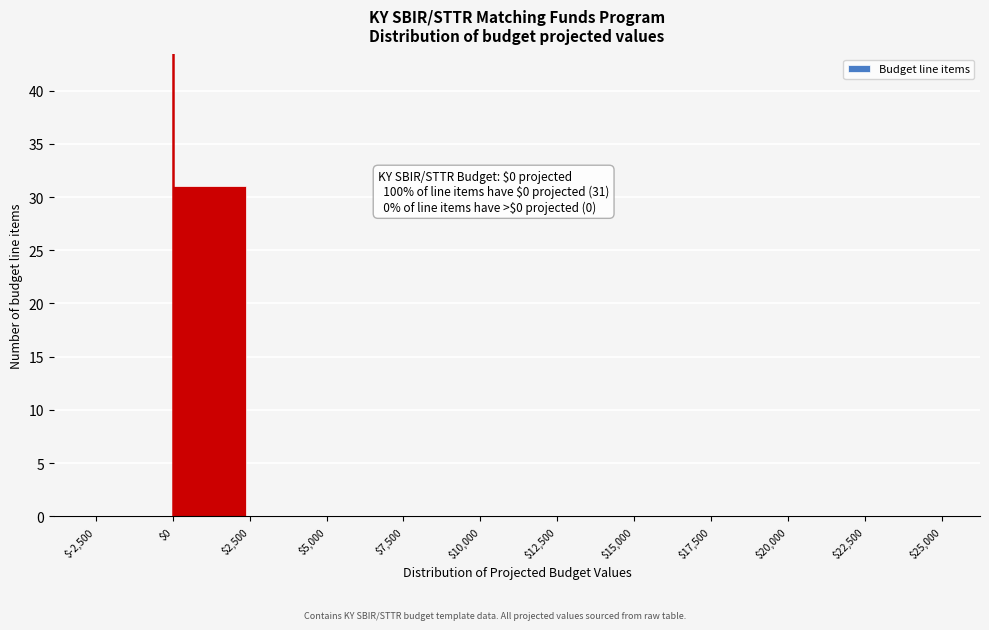

Which range on the x-axis has the tallest bar?

$0 to $2,500